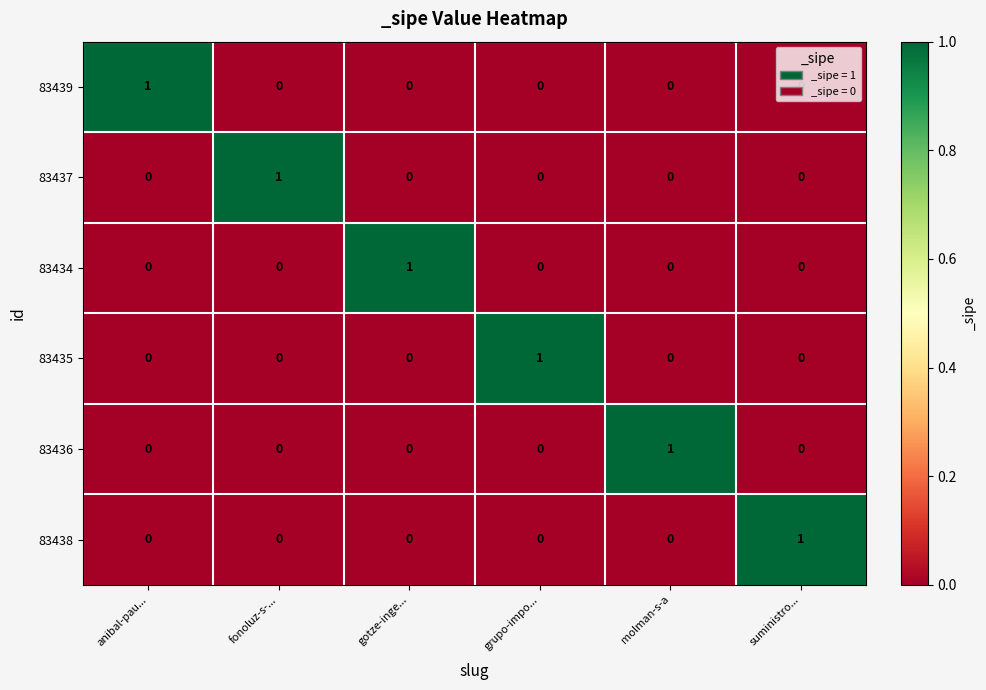

The value of 83438 at fonoluz-s-... is 0. True or false?

True